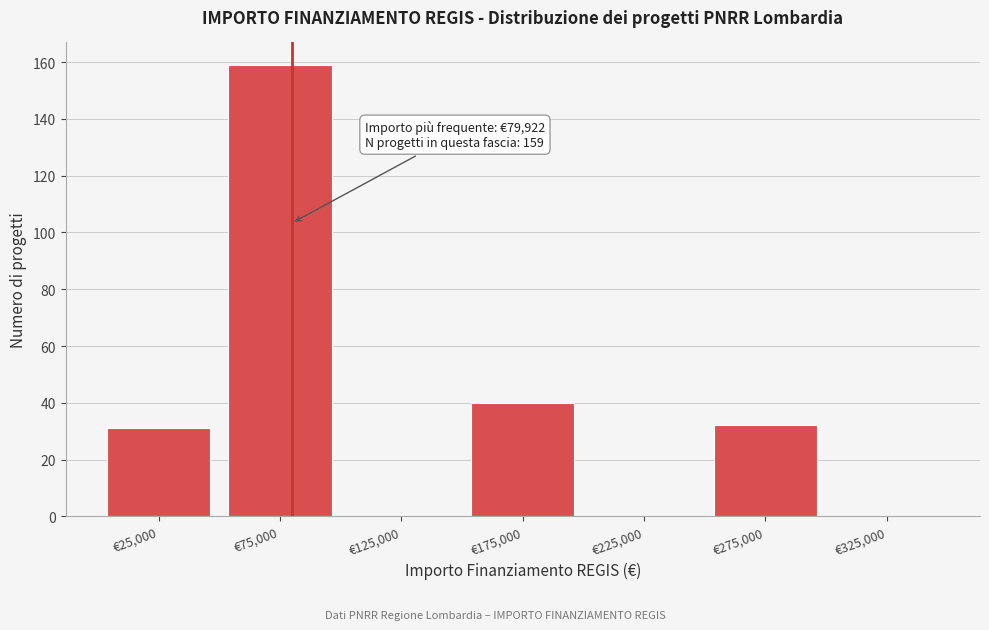

Which range on the x-axis has the tallest bar?

50000 to 100000